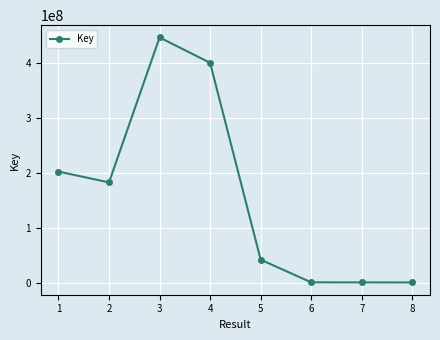

Is it true that the value at 3 is 768467448?

False